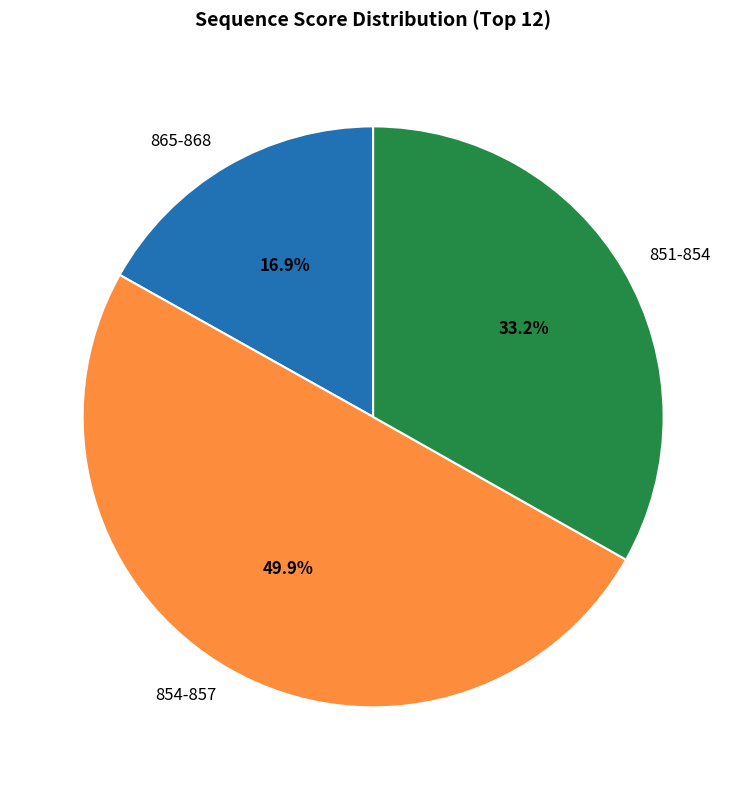

How many slices are in this pie chart?

3